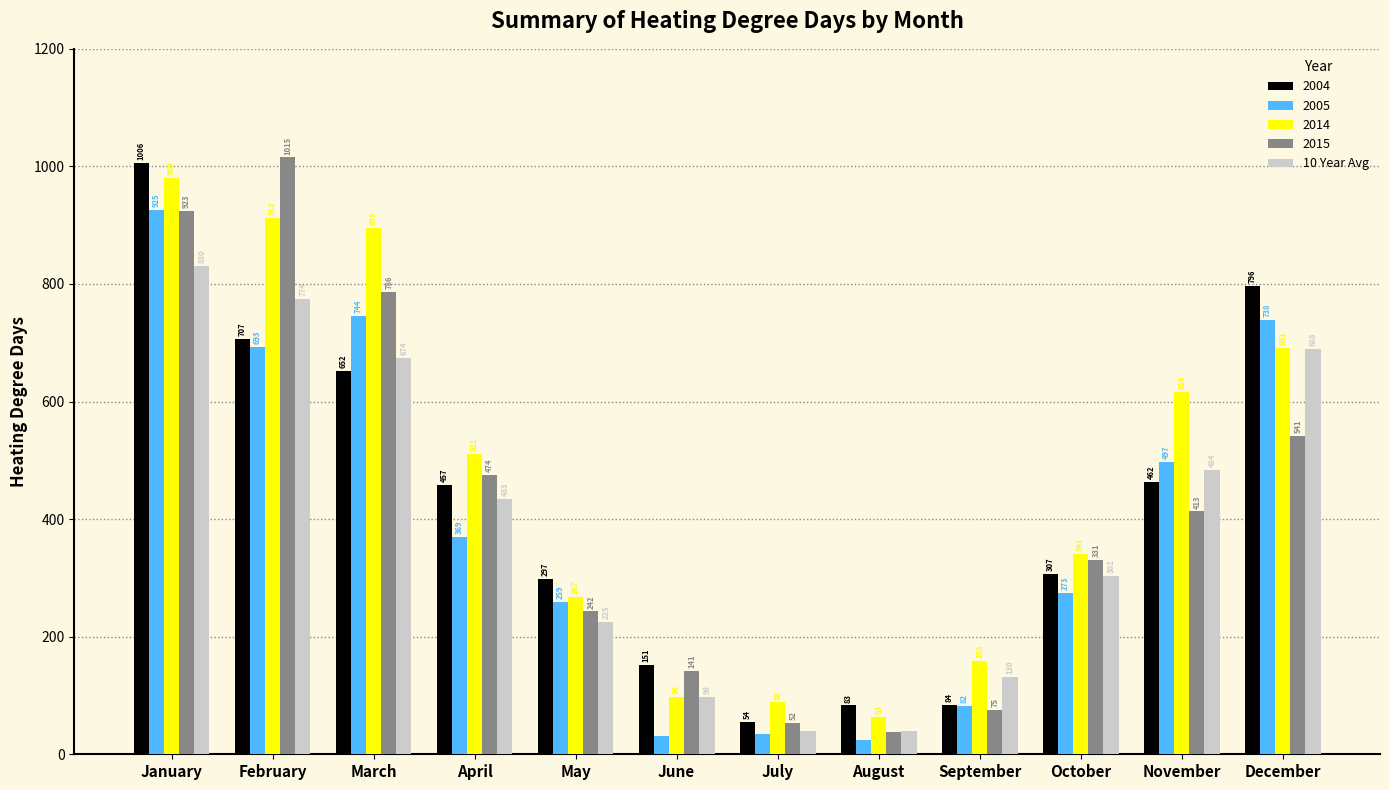

At which label is 2014 closest to 521?

April